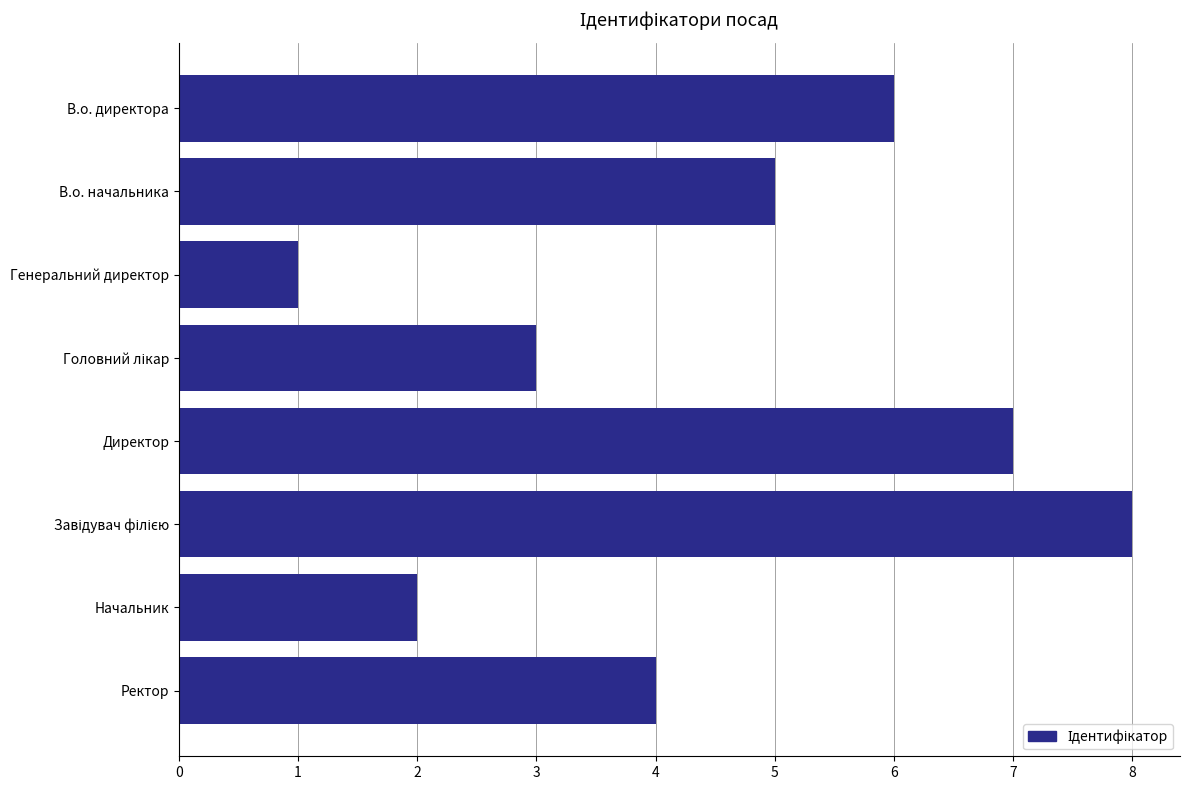

What is the difference between the values at В.о. директора and Начальник?

4